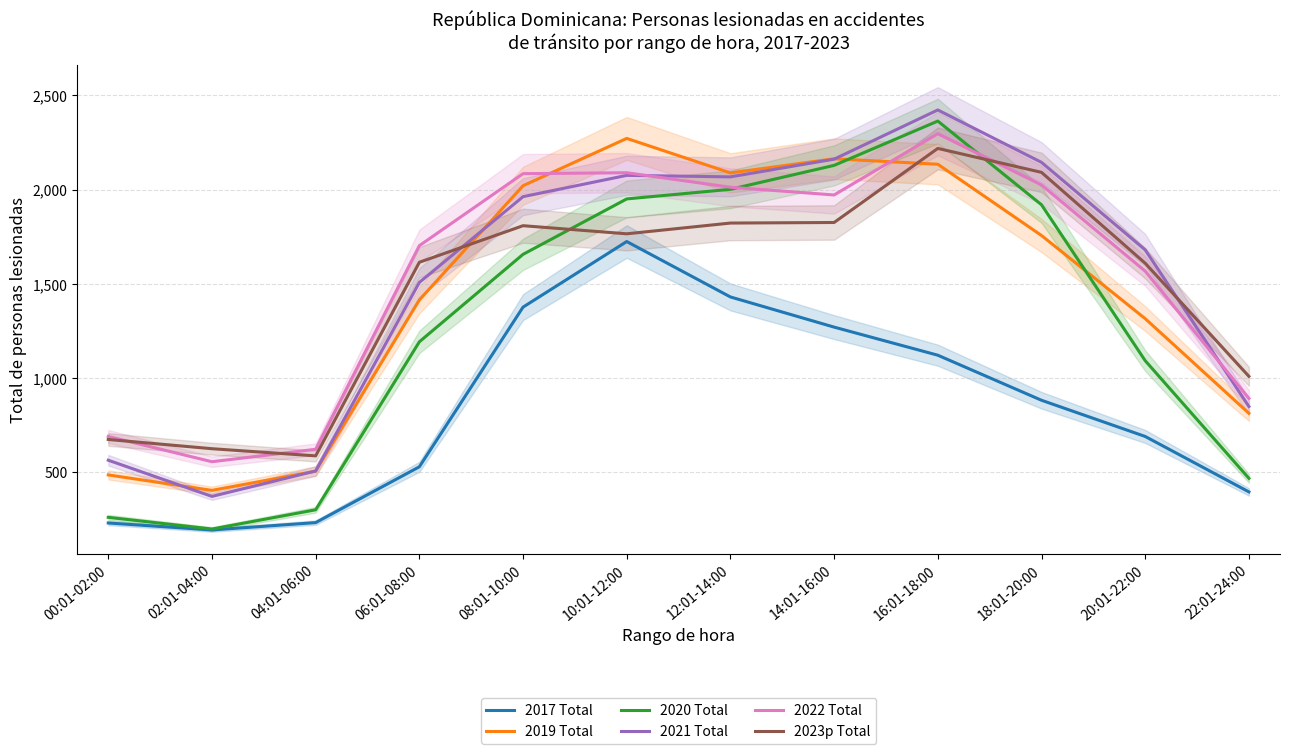

Which series changed the most between 04:01-06:00 and 08:01-10:00?

2019 Total